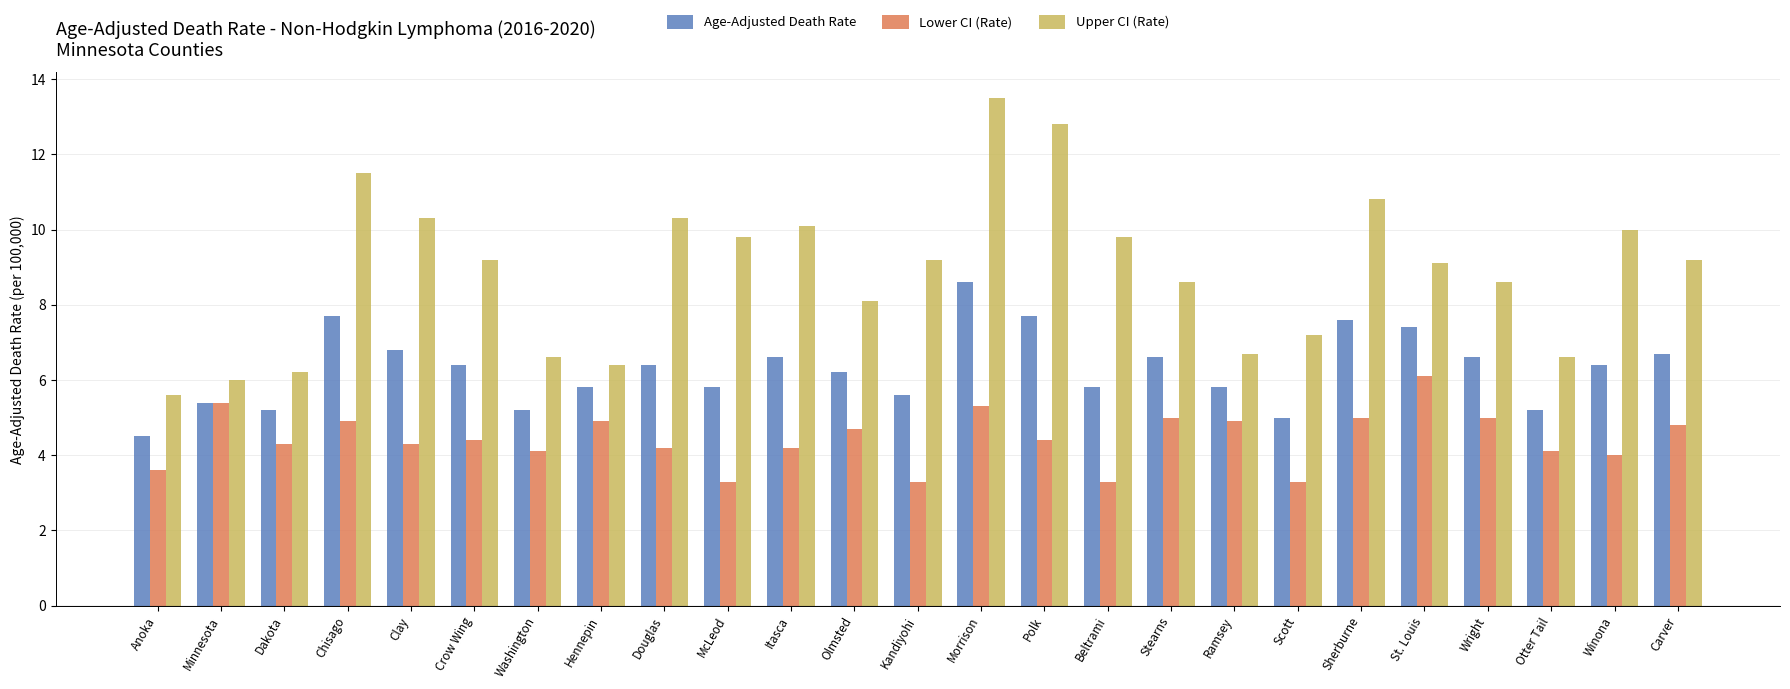

What is the difference between the highest and lowest values at Otter Tail?

2.5